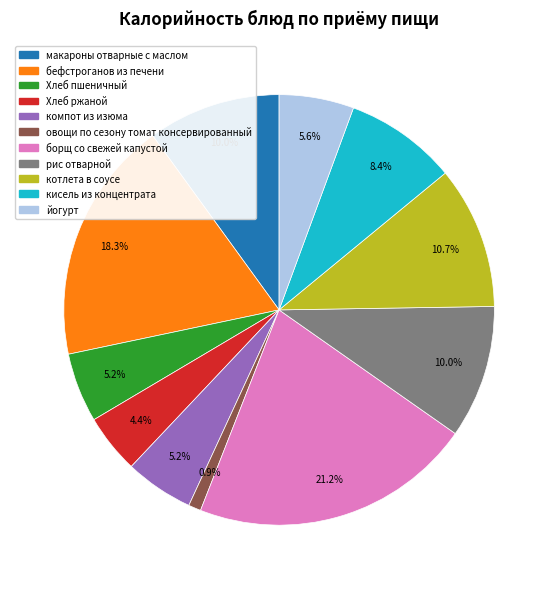

To the nearest percent, what percentage of the pie is котлета в соусе?

11%